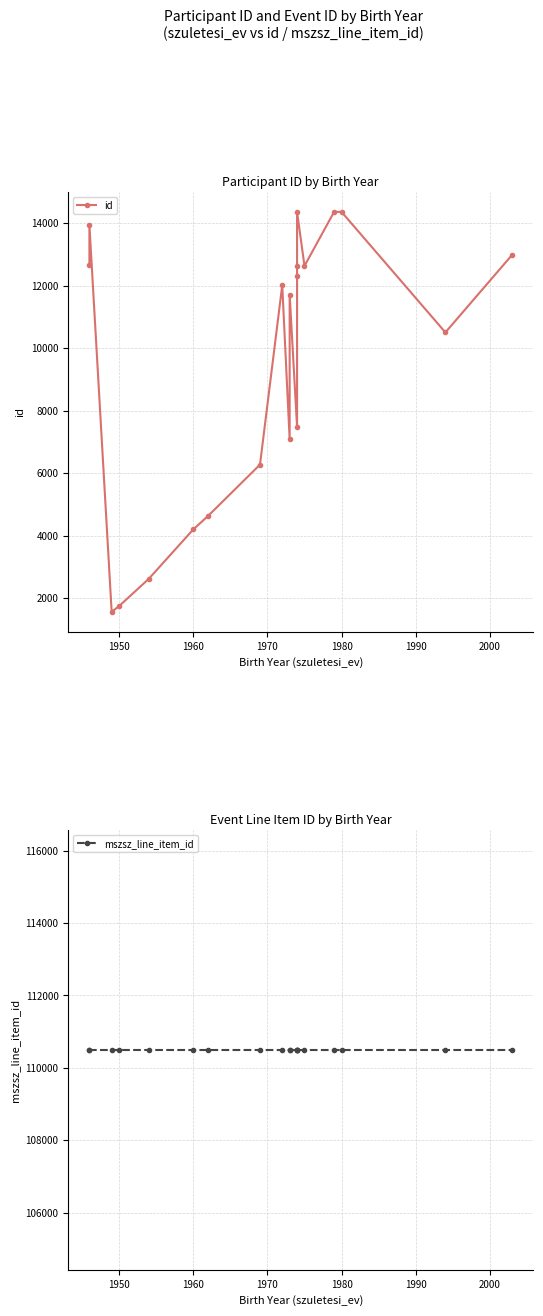

At how many categories does at least one series exceed 81331?

20